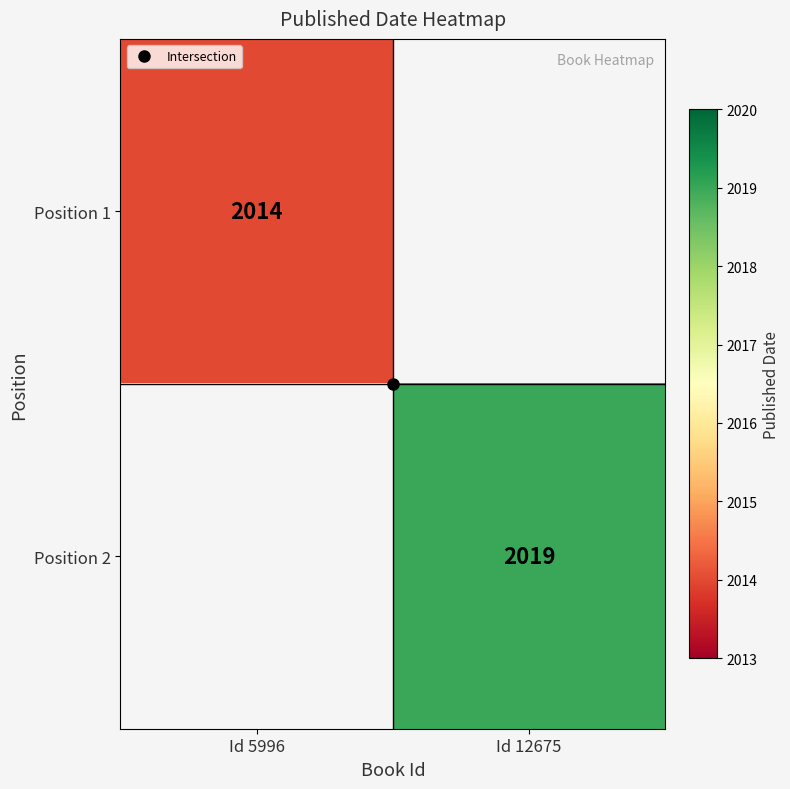

How many positive values does the Position 1 series have?

1